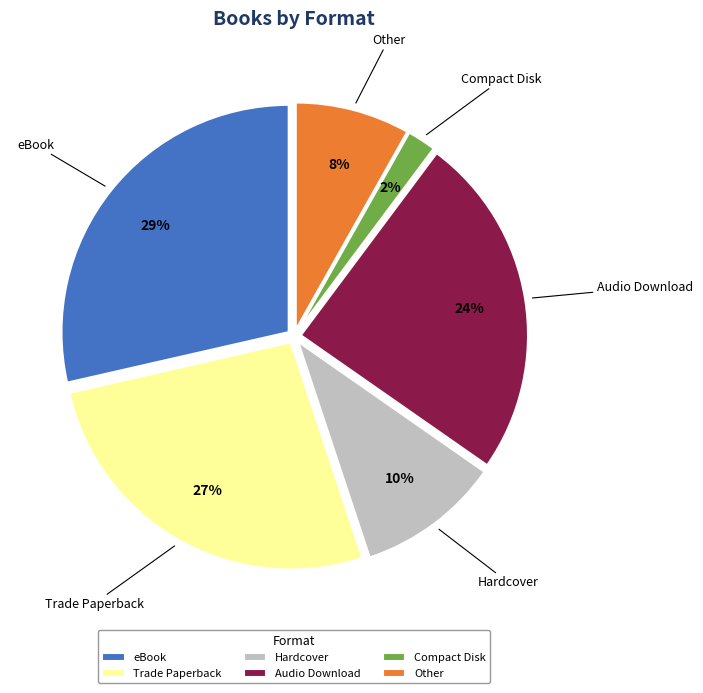

Rank the categories by value from highest to lowest.

eBook, Trade Paperback, Audio Download, Hardcover, Other, Compact Disk